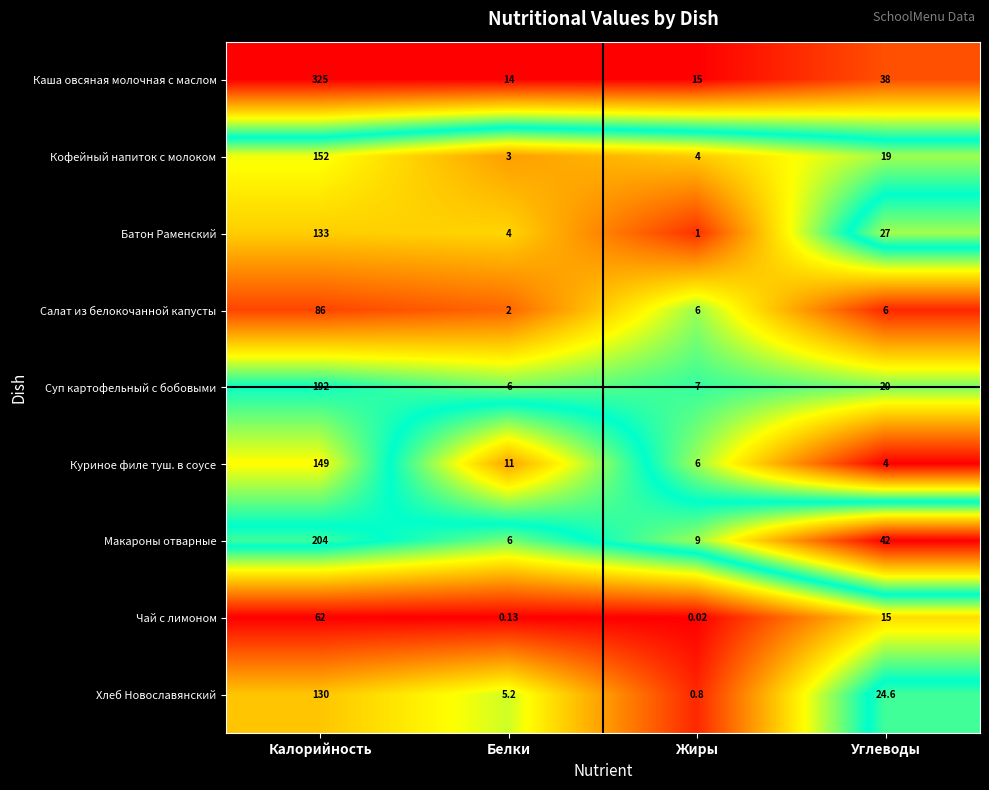

List the series in order of their peak value, lowest first.

Чай с лимоном, Салат из белокочанной капусты, Хлеб Новославянский, Батон Раменский, Куриное филе туш. в соусе, Кофейный напиток с молоком, Суп картофельный с бобовыми, Макароны отварные, Каша овсяная молочная с маслом